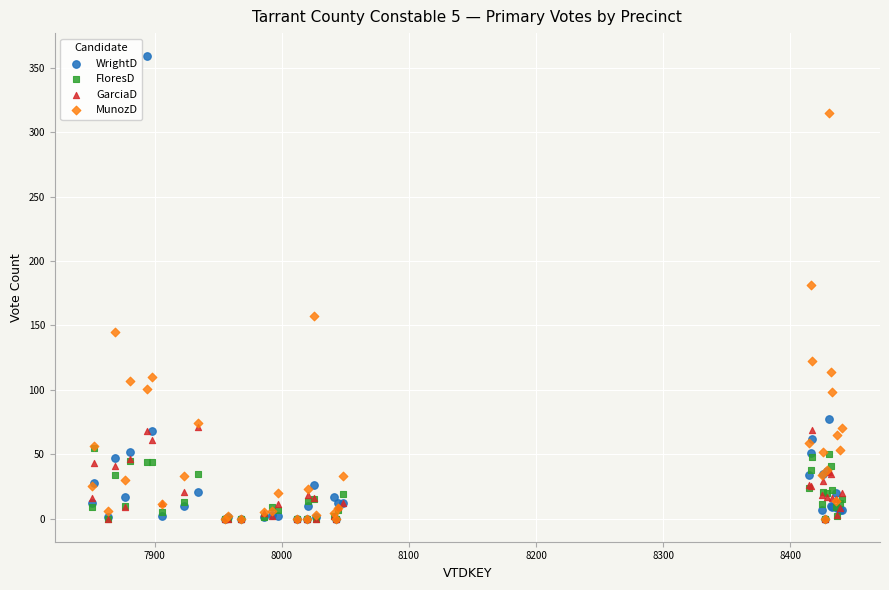

What are all the series names shown in the legend?

WrightD, FloresD, GarciaD, MunozD